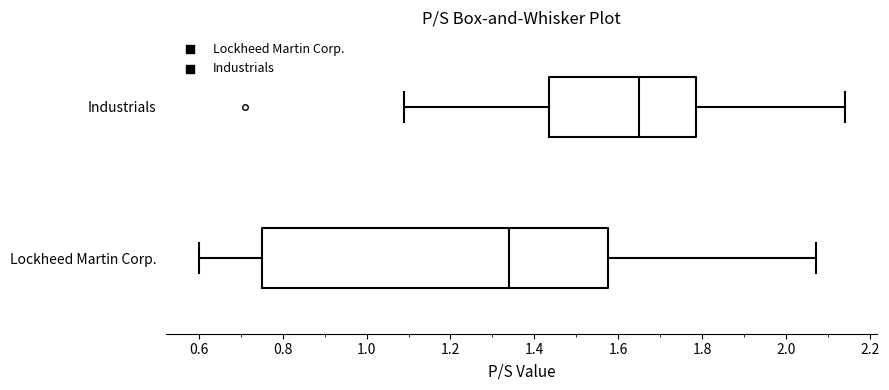

Comparing the boxes themselves (not the whiskers), which one is the widest?

Lockheed Martin Corp.